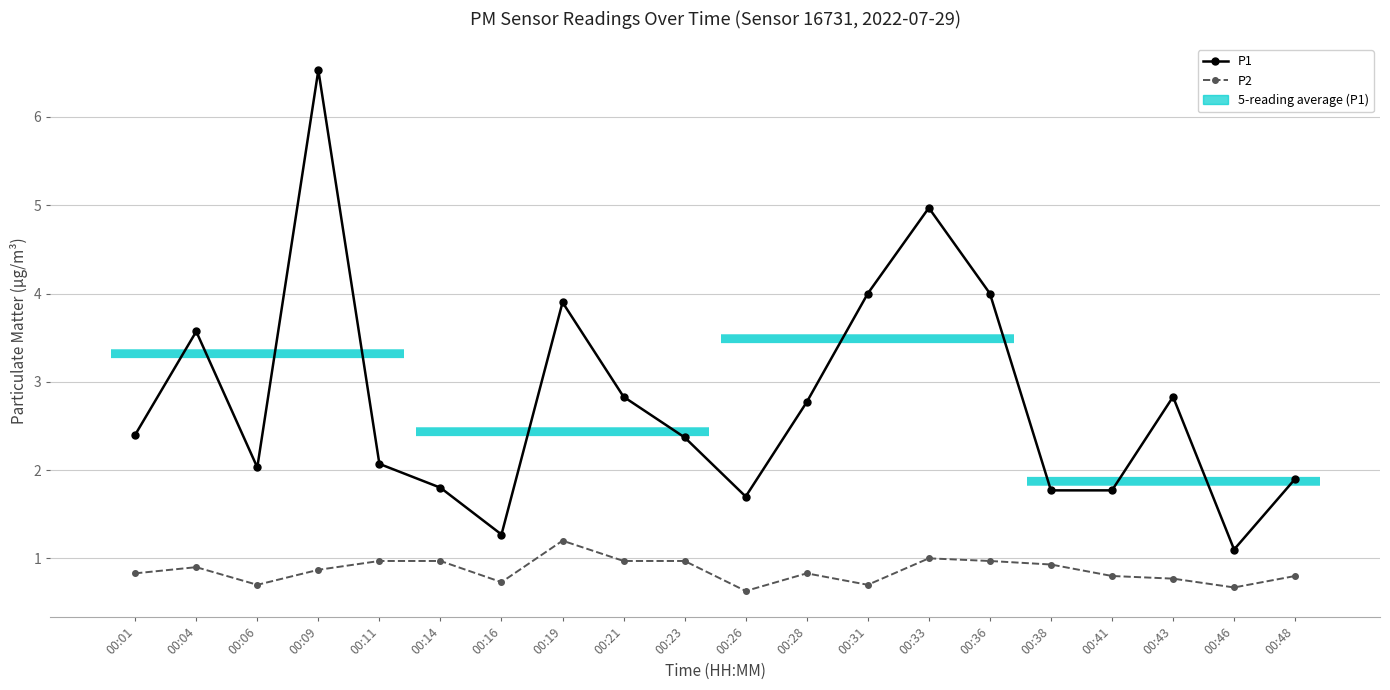

Count the number of data series in this chart.

2